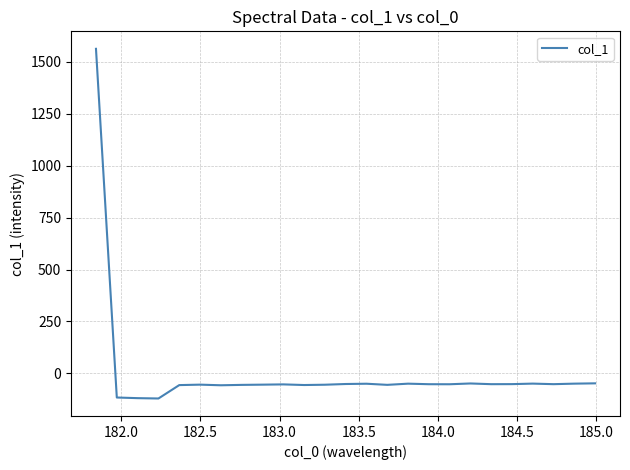

What is the difference between the second highest and minimum values?

72.8